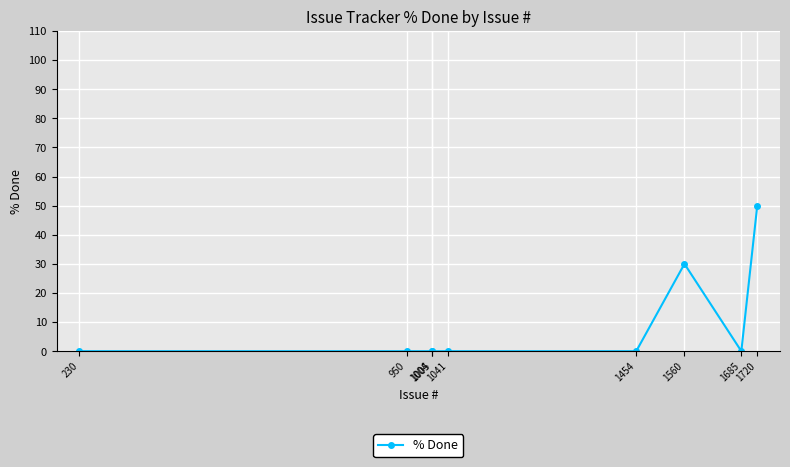

How many distinct data groups are displayed?

1